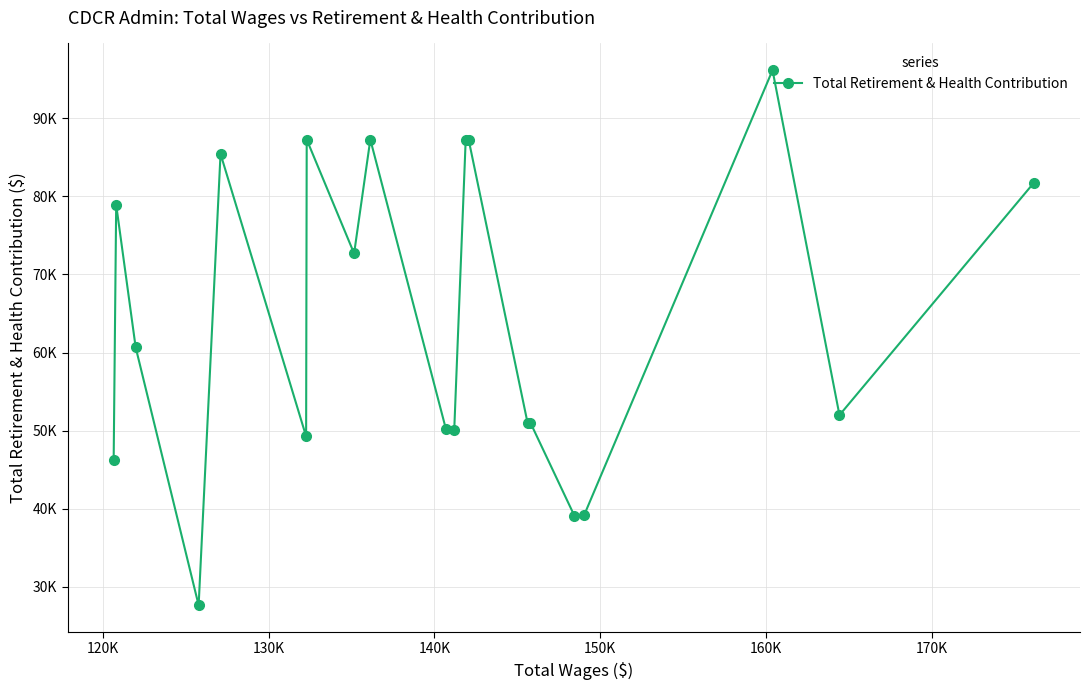

How many categories are shown in the chart?

20